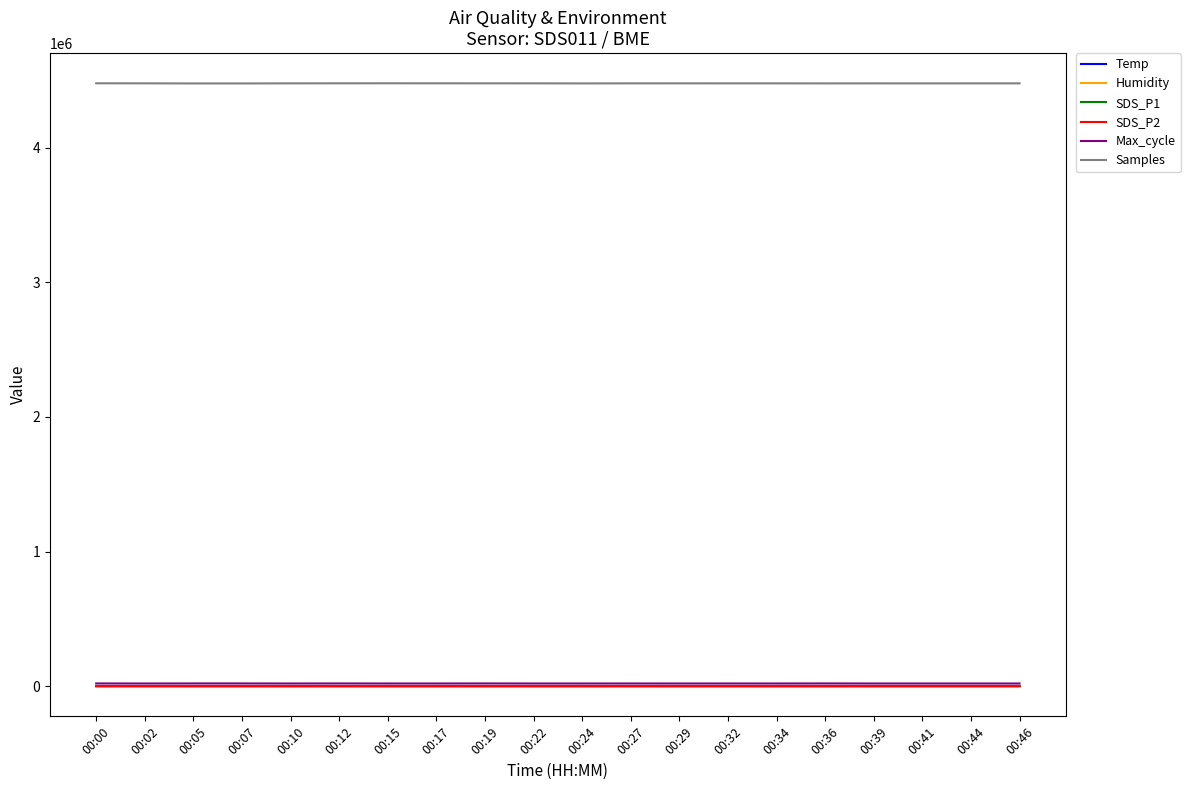

True or false: Samples and SDS_P2 cross at least once.

False